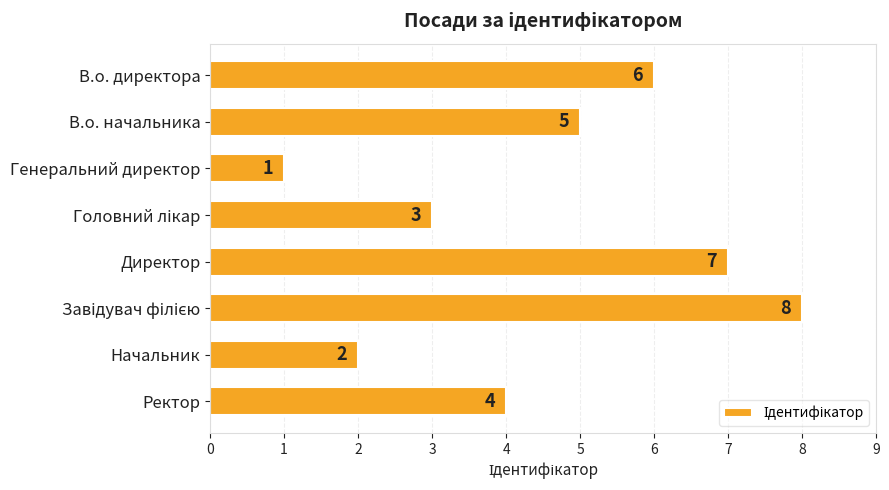

What is the difference between the second highest and minimum values?

6